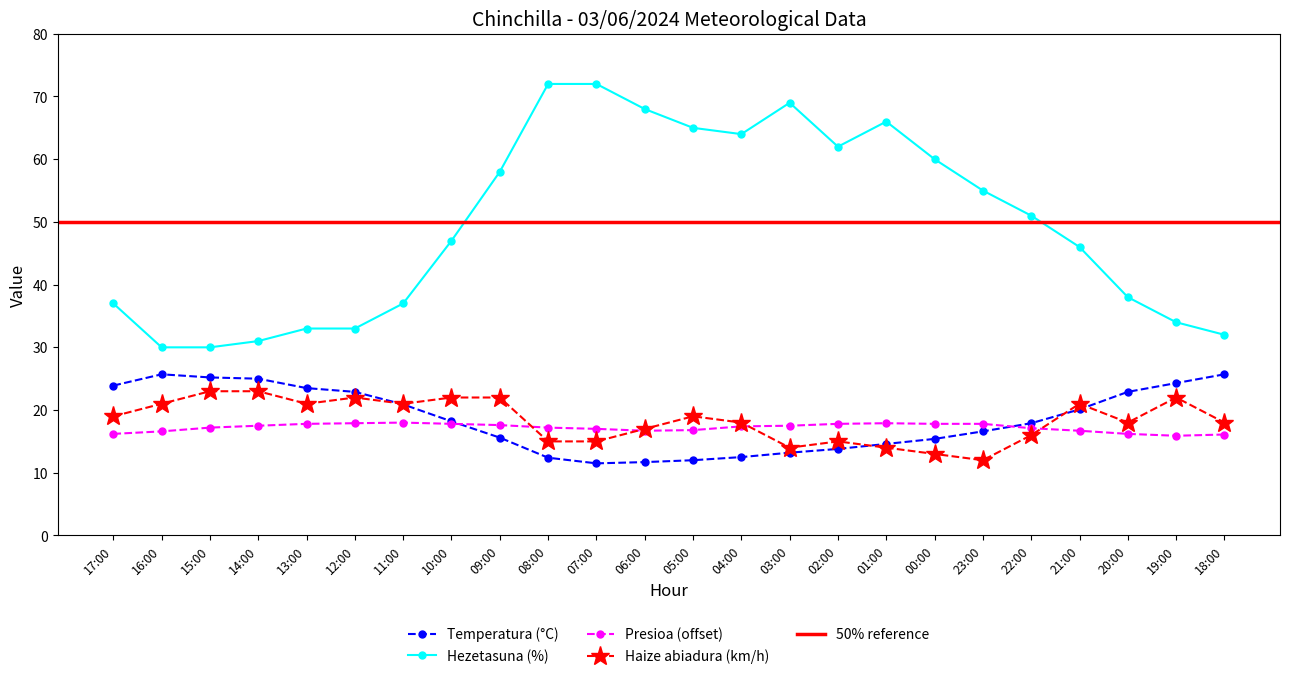

What is the difference between the maximum and second lowest values in the Presioa (hPa) scaled series?

1.9